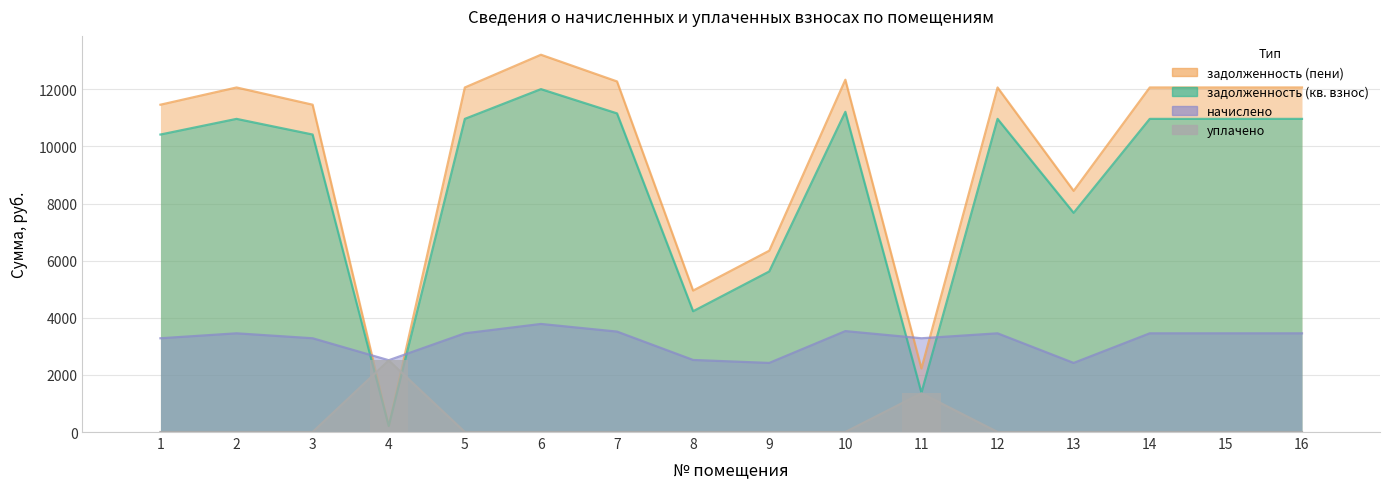

What is the total value across all series at 6?

29001.6